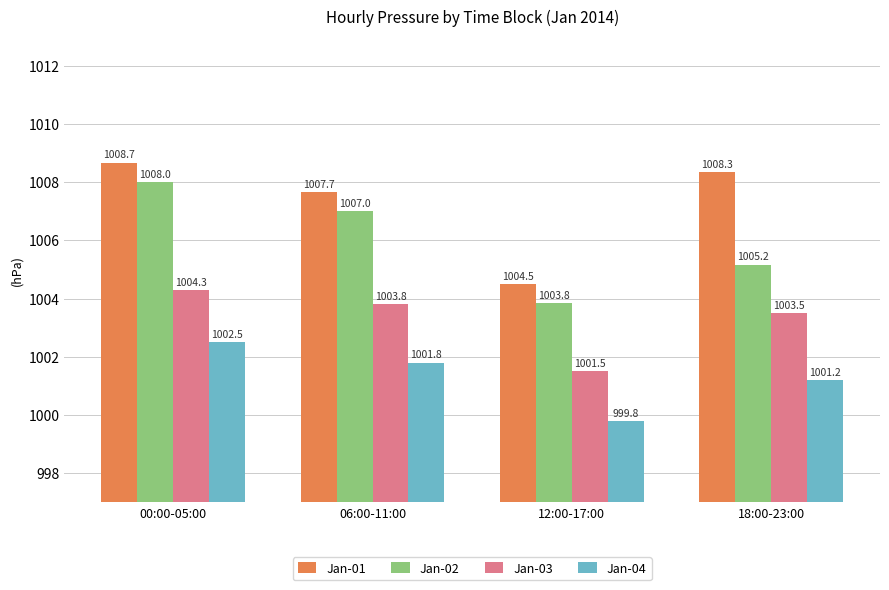

What value does the Jan-01 series have at 06:00-11:00?

1007.7